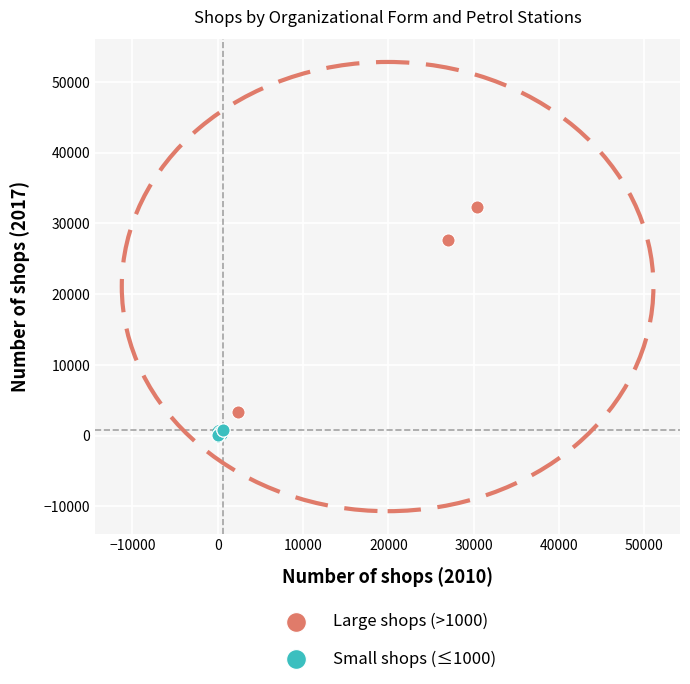

Which series contains the lowest Y value?

Small shops (≤1000)